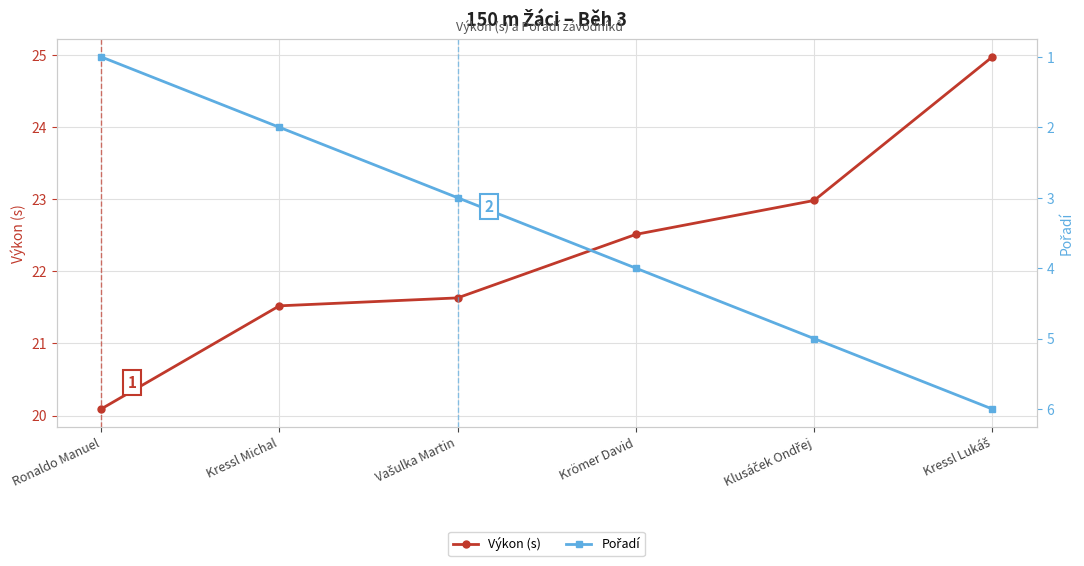

How many series are shown in this chart?

2